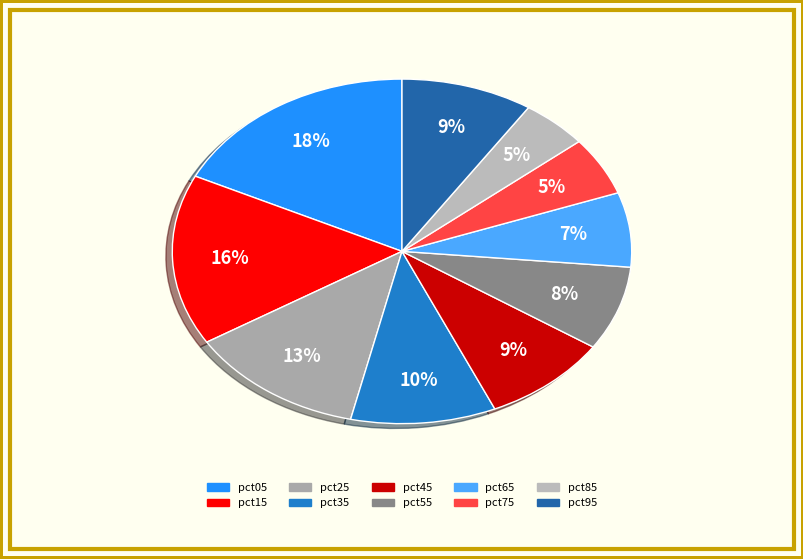

Count the number of slices in the pie.

10